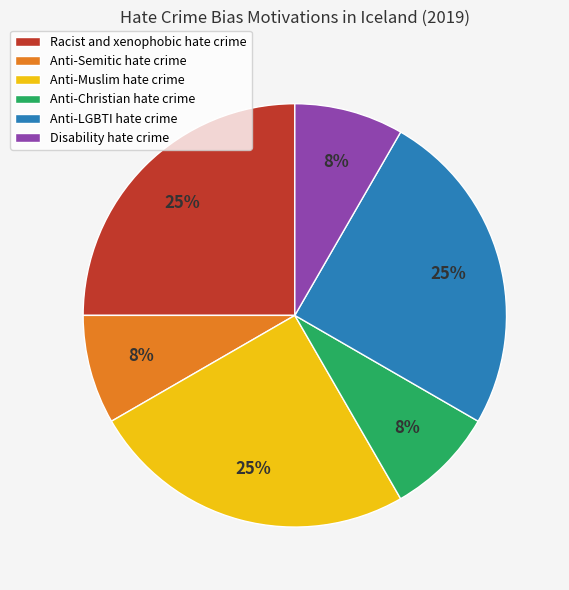

To the nearest percent, what portion does Anti-Christian hate crime represent?

8%